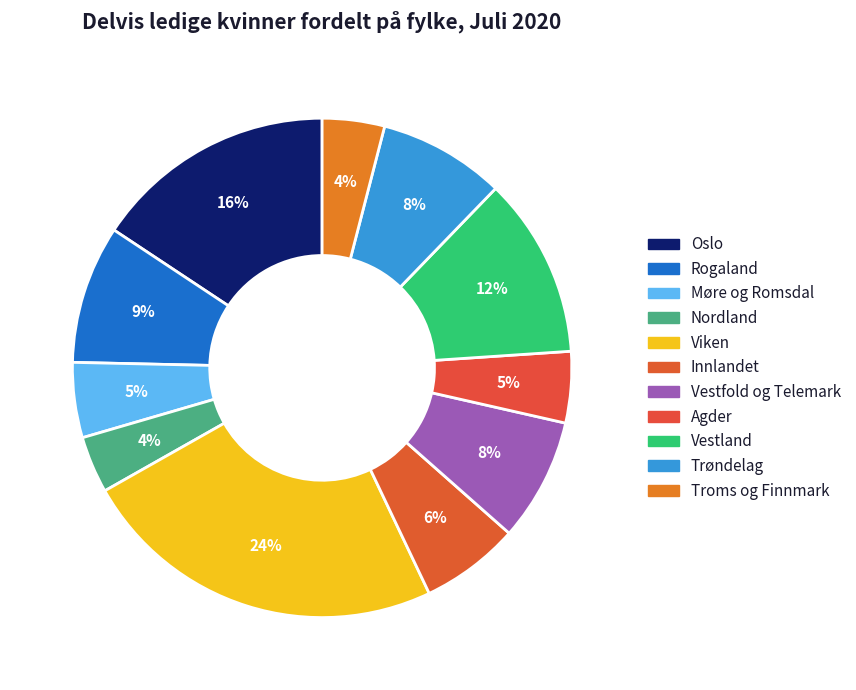

How many slices are in this pie chart?

11